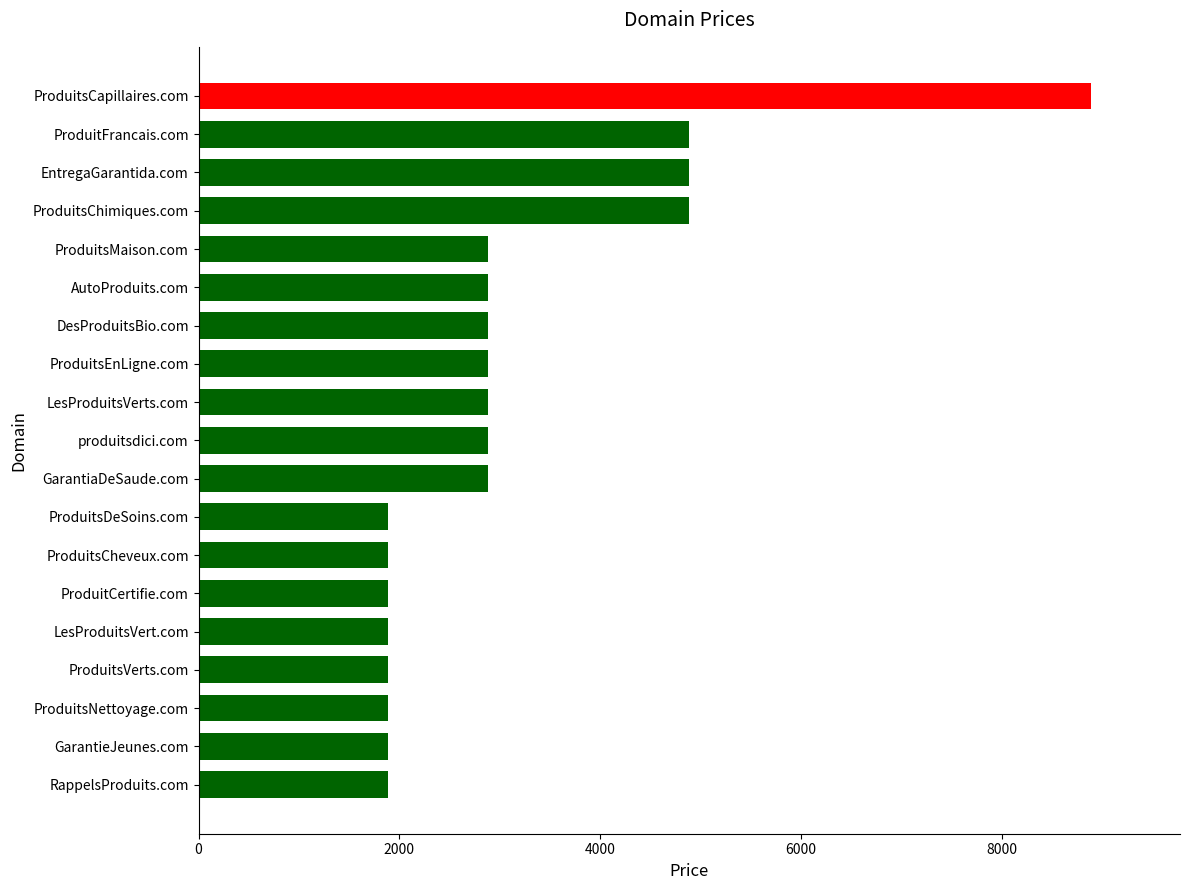

How many values are below 2888?

8